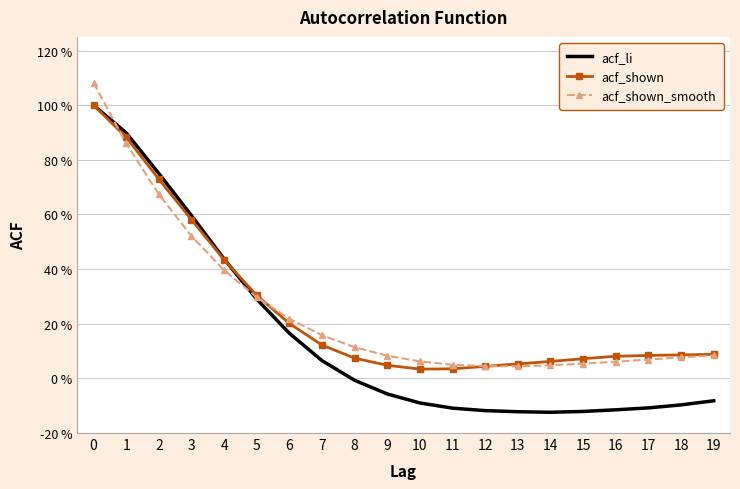

What are all the series names shown in the legend?

acf_li, acf_shown, acf_shown_smooth